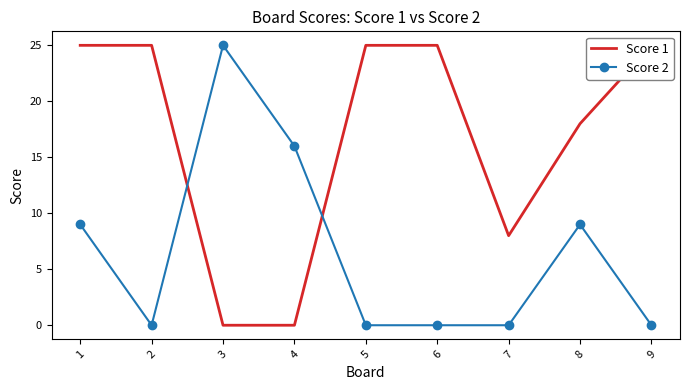

True or false: Score 2 and Score 1 intersect in this chart.

True